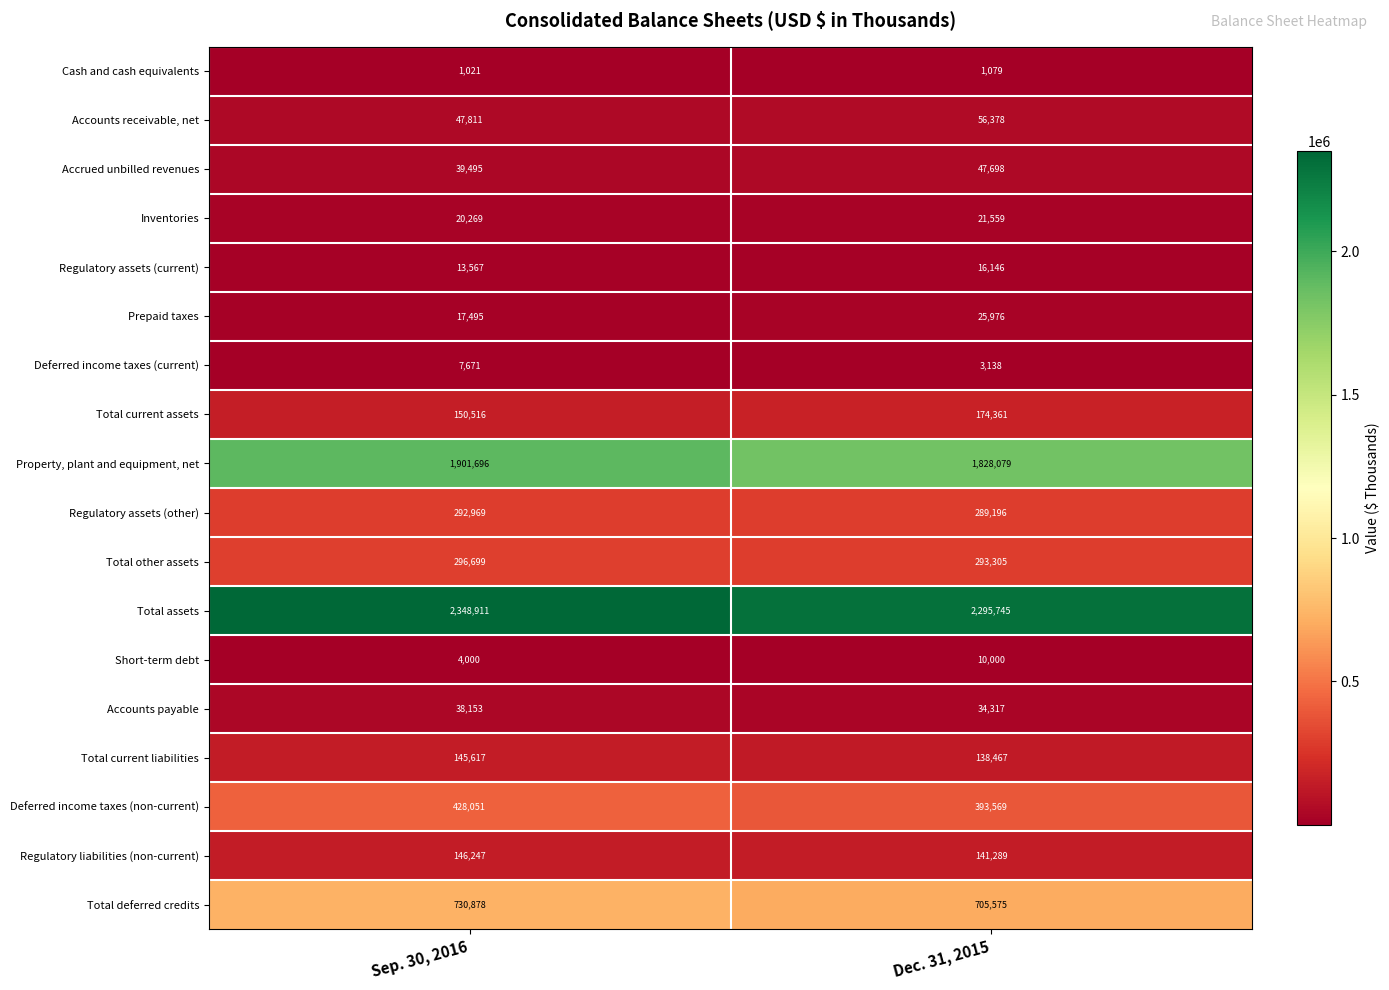

Which series has the largest total across all categories?

Total assets